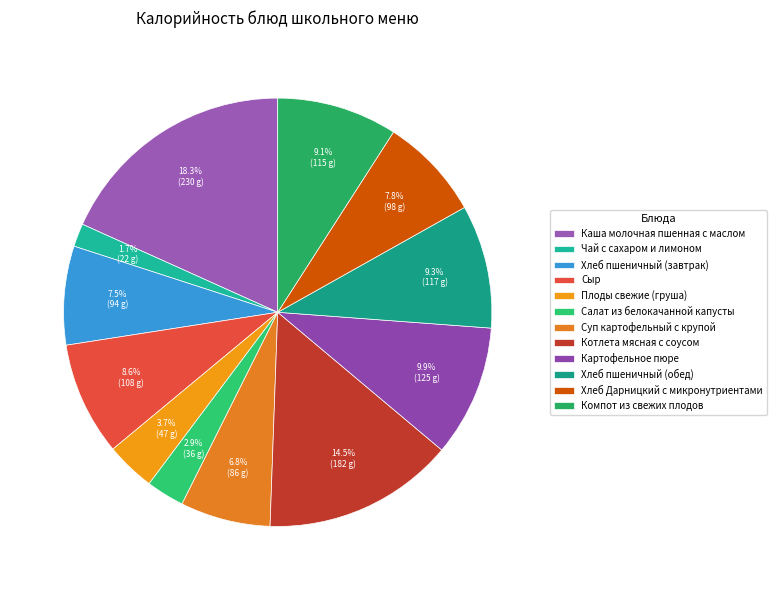

How many slices are in this pie chart?

12